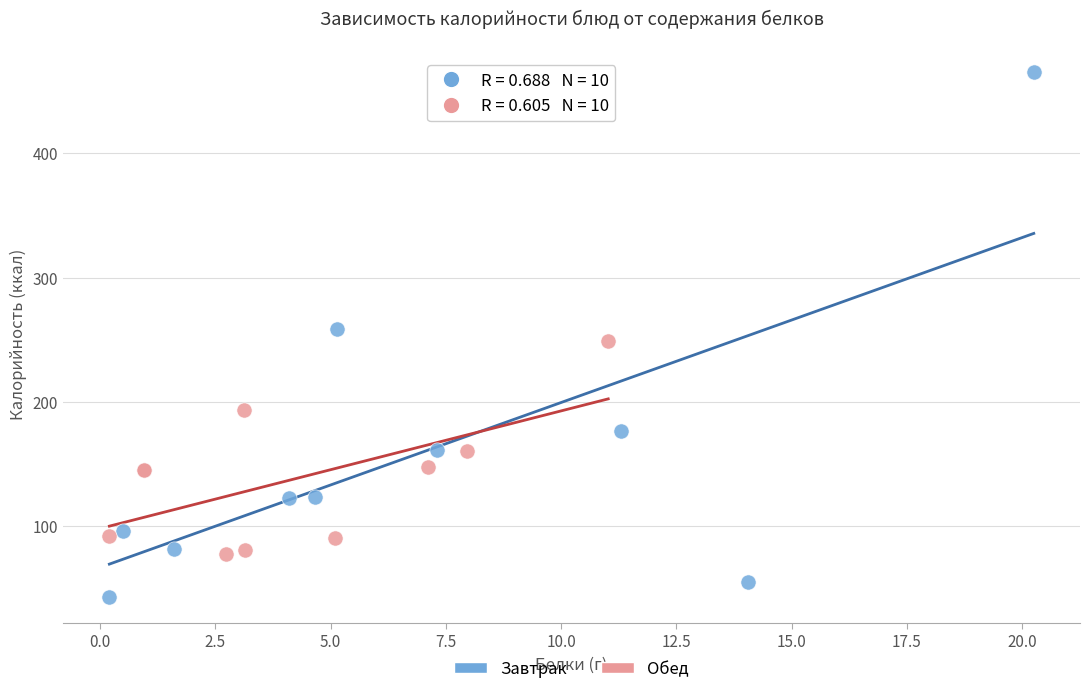

Which series contains the highest Y value?

Завтрак